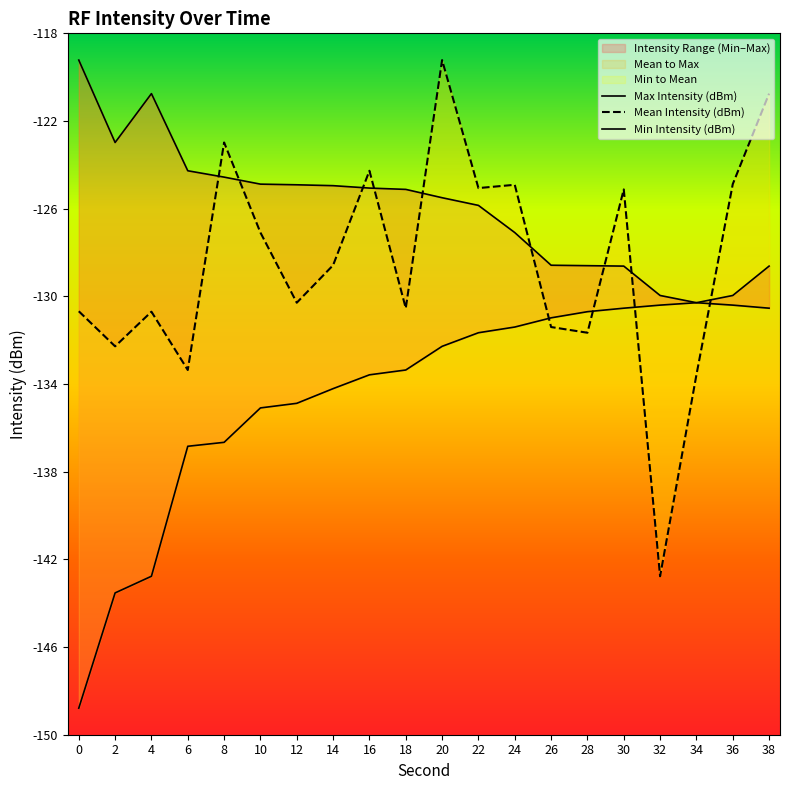

In Max Intensity (dBm), how many points are lower than both neighbors (excluding endpoints)?

1